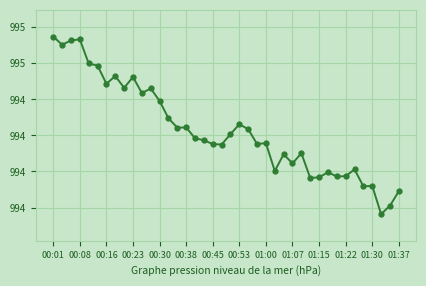

Does the chart have visible grid lines?

Yes